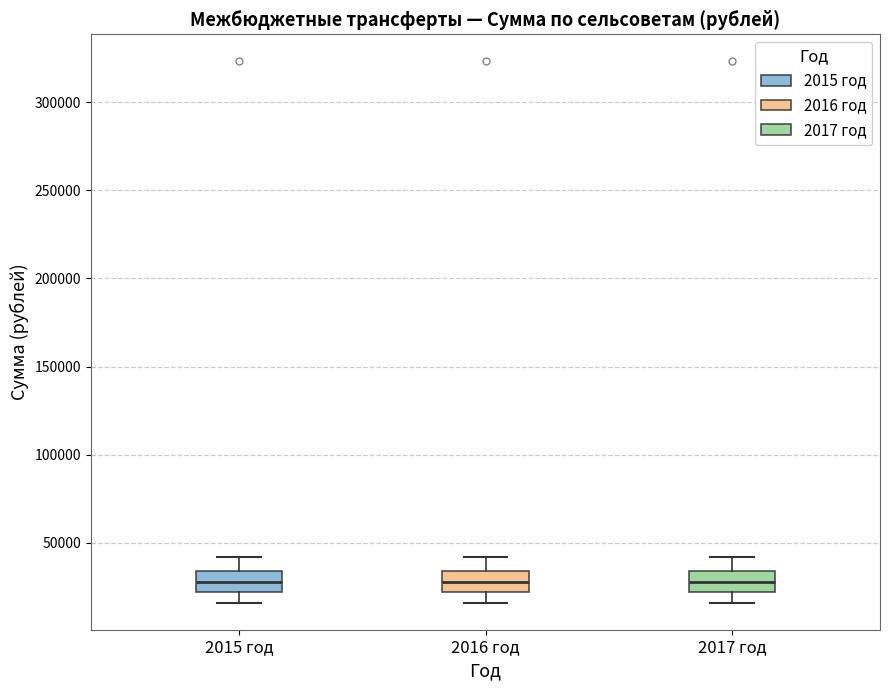

Where is the lower edge of the box for 2017 год on the y-axis? The values are not printed on the chart, so give them approximately, as read against the axis.

20000